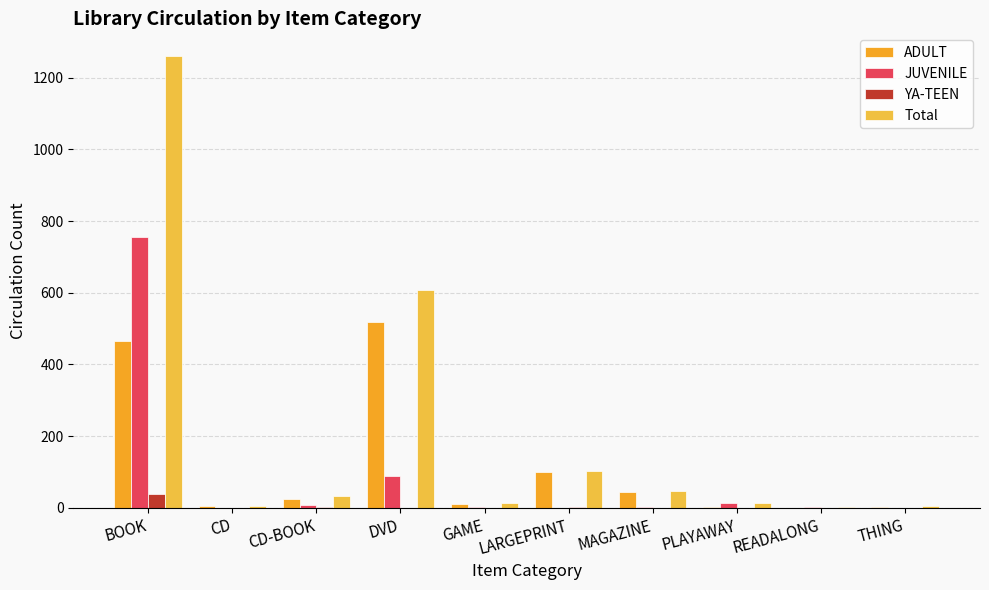

True or false: Total has a value of 102 at LARGEPRINT.

True